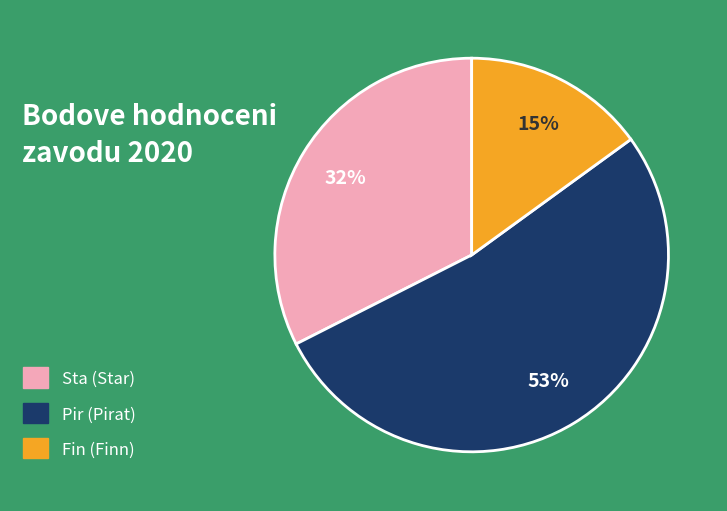

What is the ratio of the value at Fin (Finn) to the value at Sta (Star)?

0.5